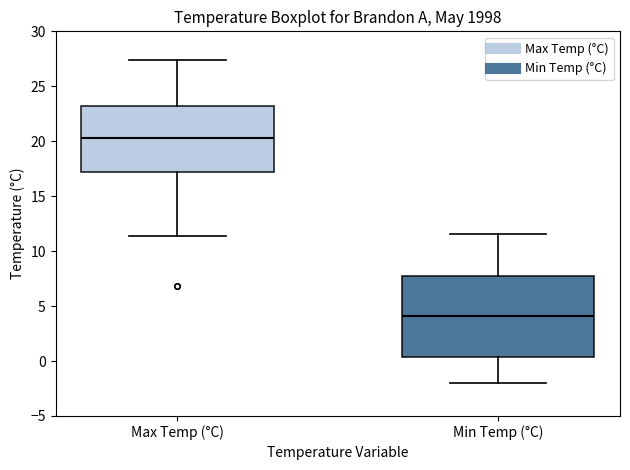

Where does the median line of the box for Min Temp (°C) sit on the y-axis? The values are not printed on the chart, so give them approximately, as read against the axis.

4.0